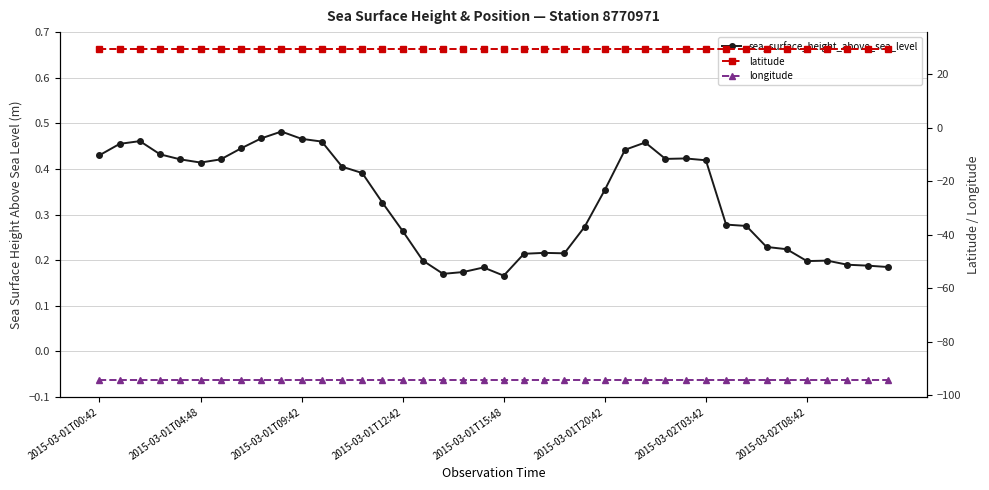

Where is longitude nearest to the value -94?

2015-03-01T00:42